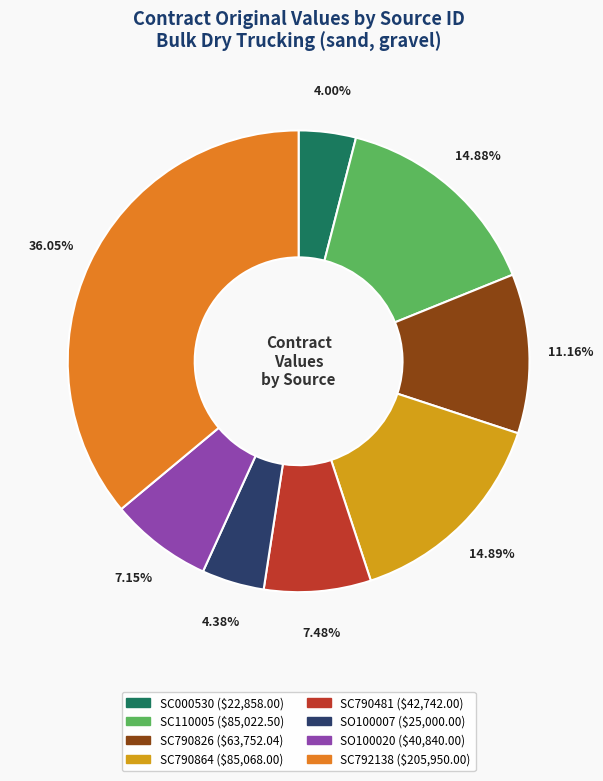

Do SC790864 and SC792138 together represent more than half of the pie?

Yes